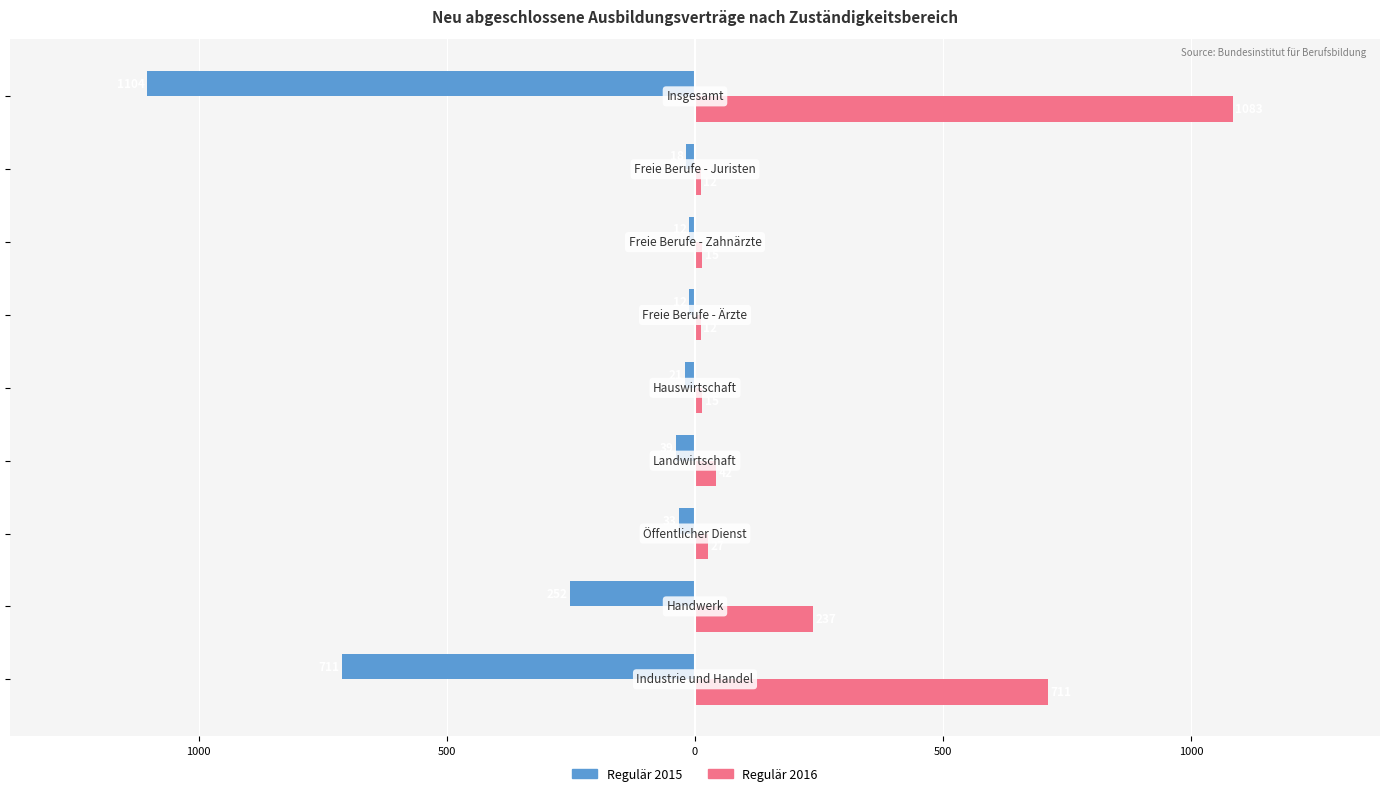

What are all the series names shown in the legend?

Regulär 2015, Regulär 2016